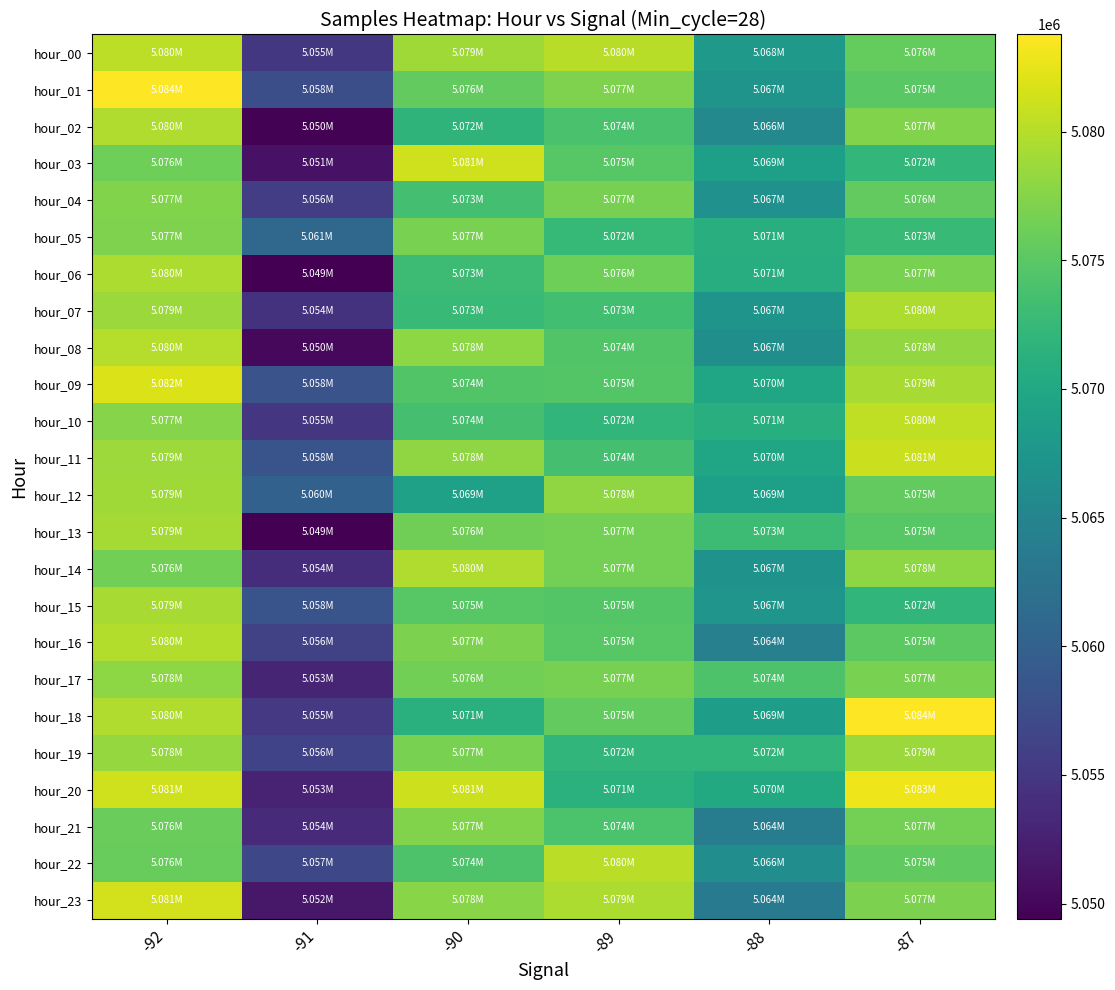

Which series changed the most between -91 and -87?

hour_20